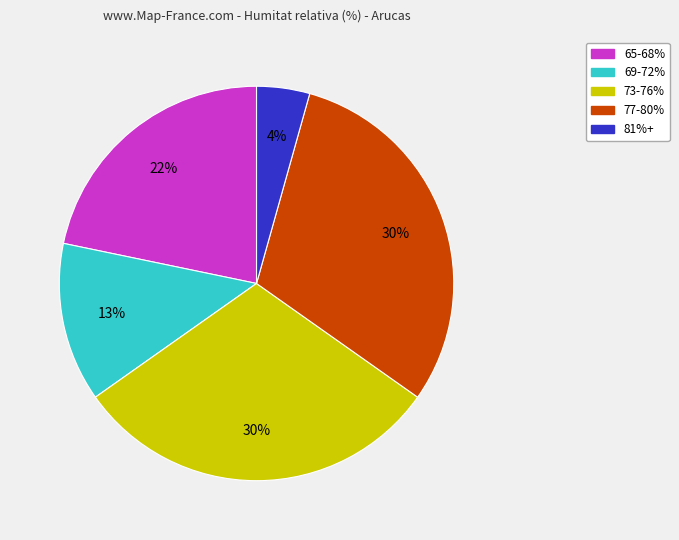

Does 77-80% represent more than half of the total?

No